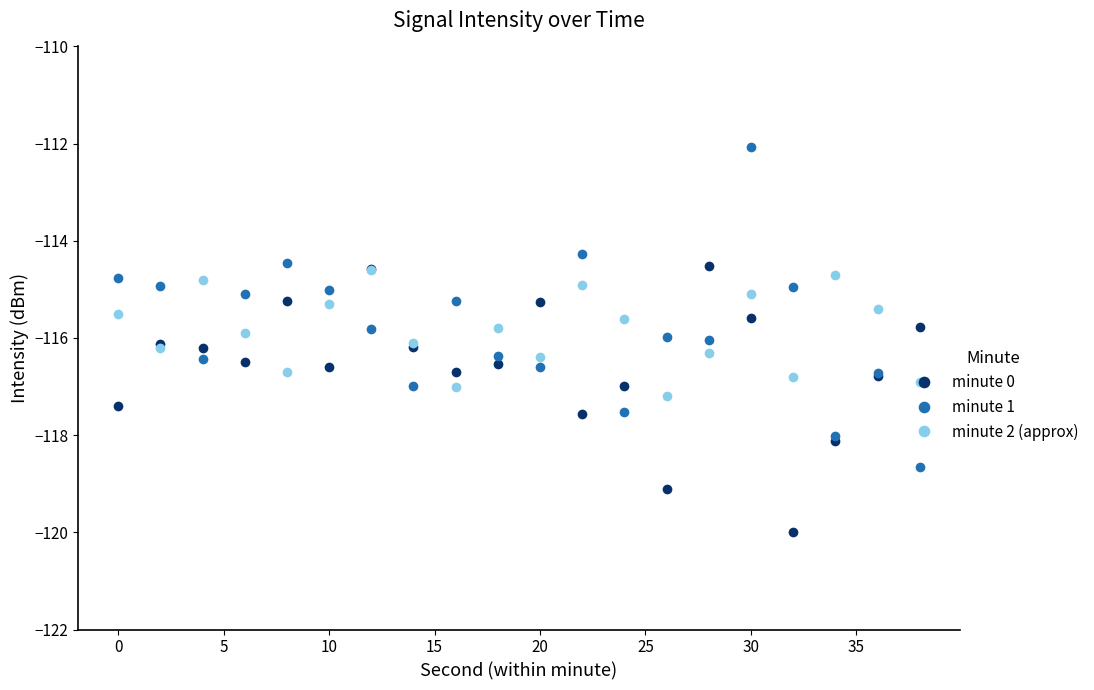

What is the smallest value displayed?

-120.0